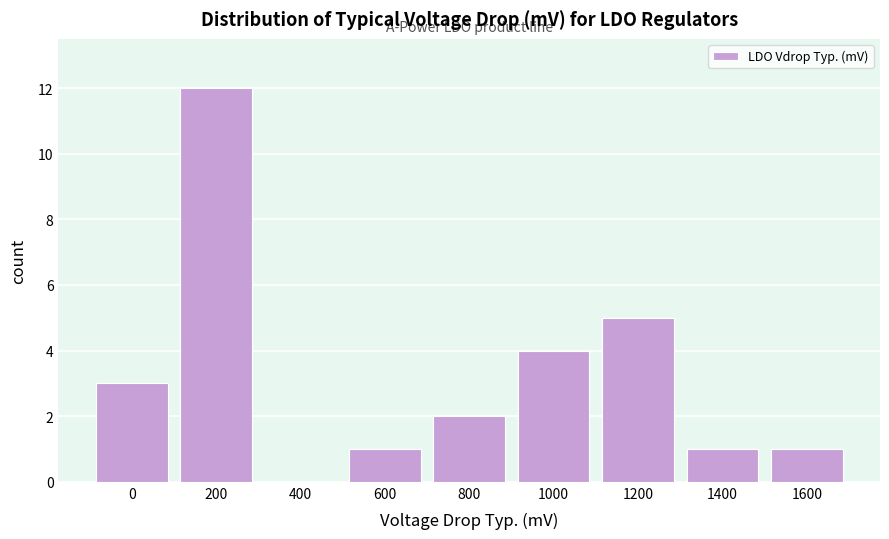

Reading left to right, list all the values displayed in this chart.

0=3	200=12	400=0	600=1	800=2	1000=4	1200=5	1400=1	1600=1